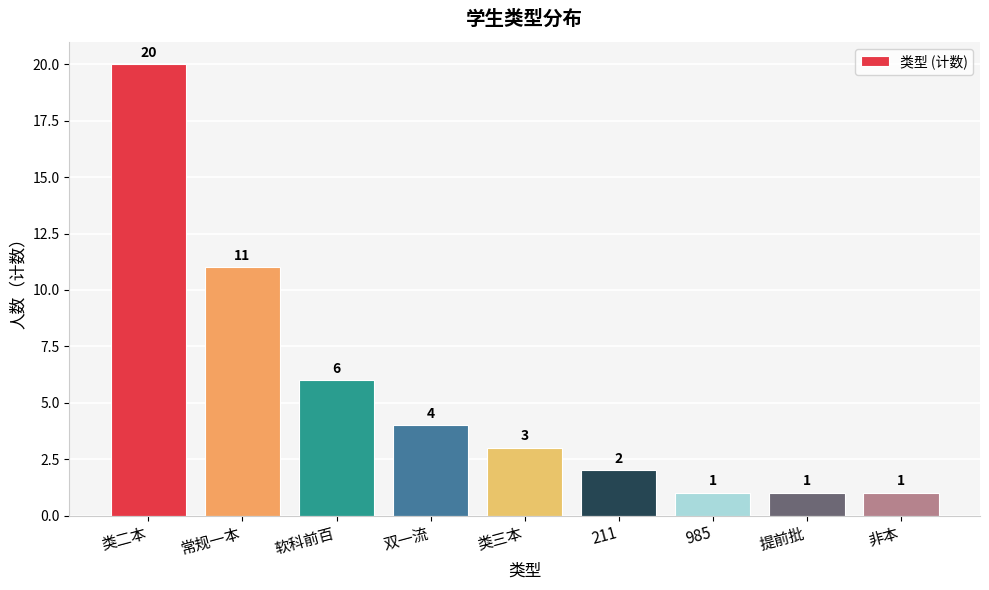

Does the chart contain stacked bars?

No